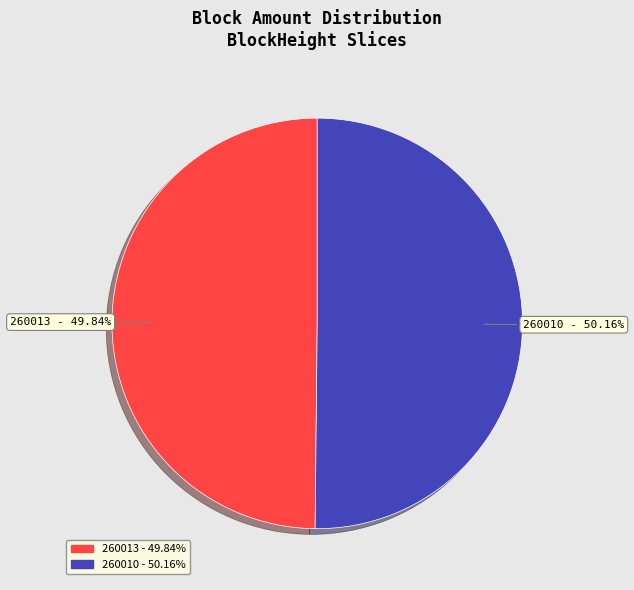

To the nearest percent, what is the combined percentage of 260013 and 260010?

100%